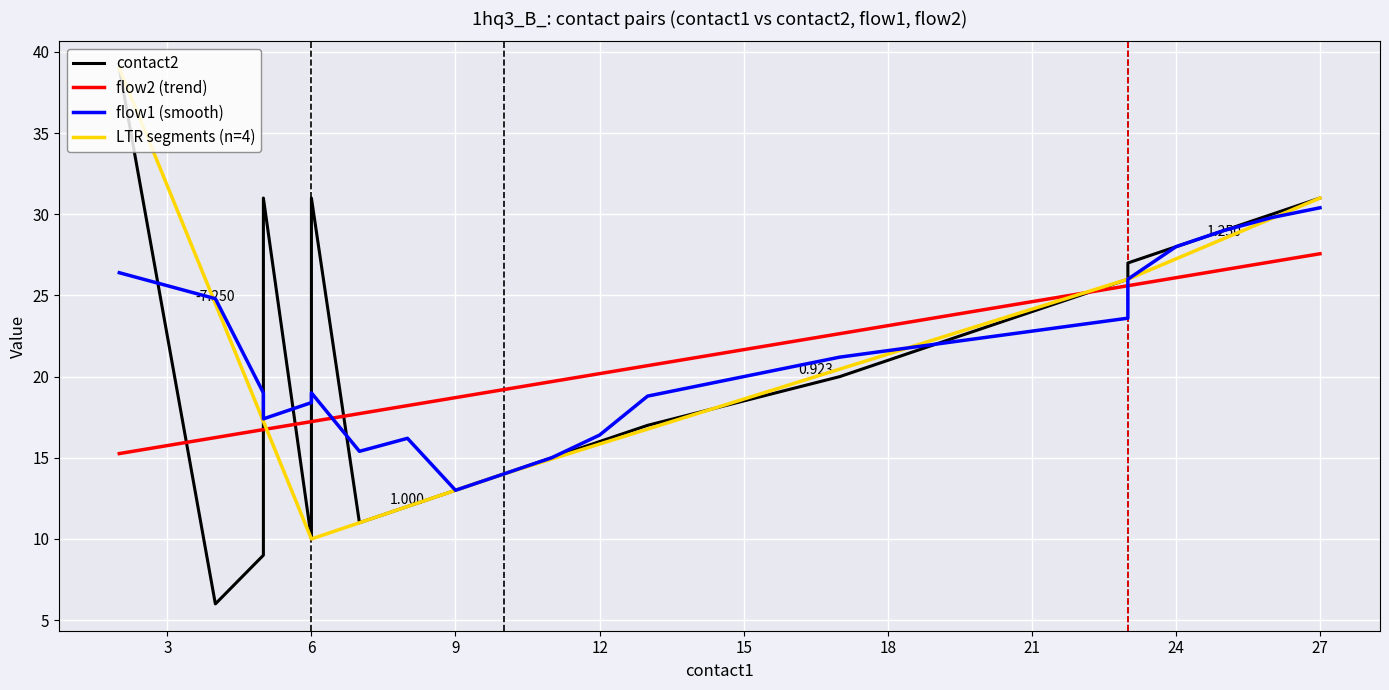

Which series has the largest total across all categories?

contact2